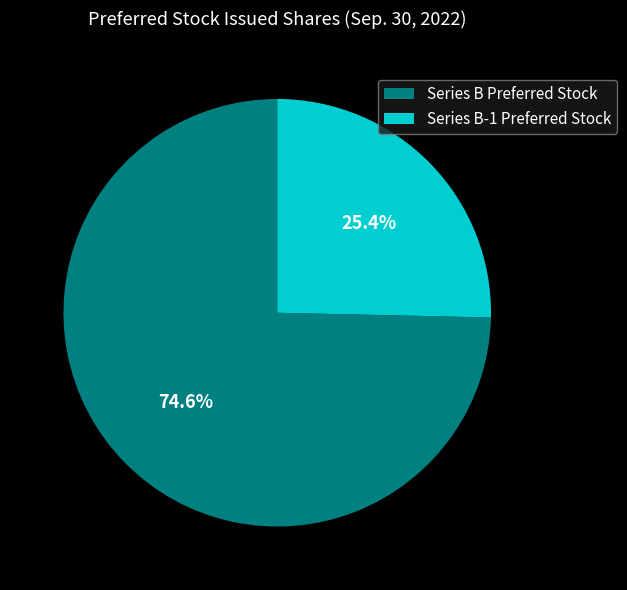

The Series B Preferred Stock slice represents 75% of the pie. True or false?

True